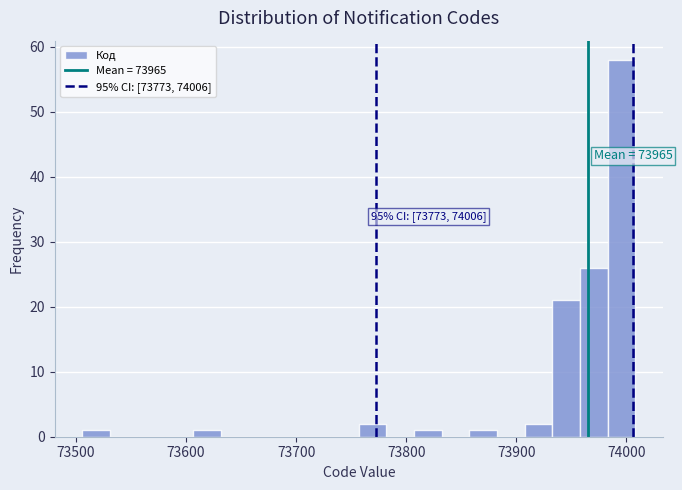

Around what value on the x-axis is the tallest bar? Give the approximate position of its centre, as read against the axis.

74000